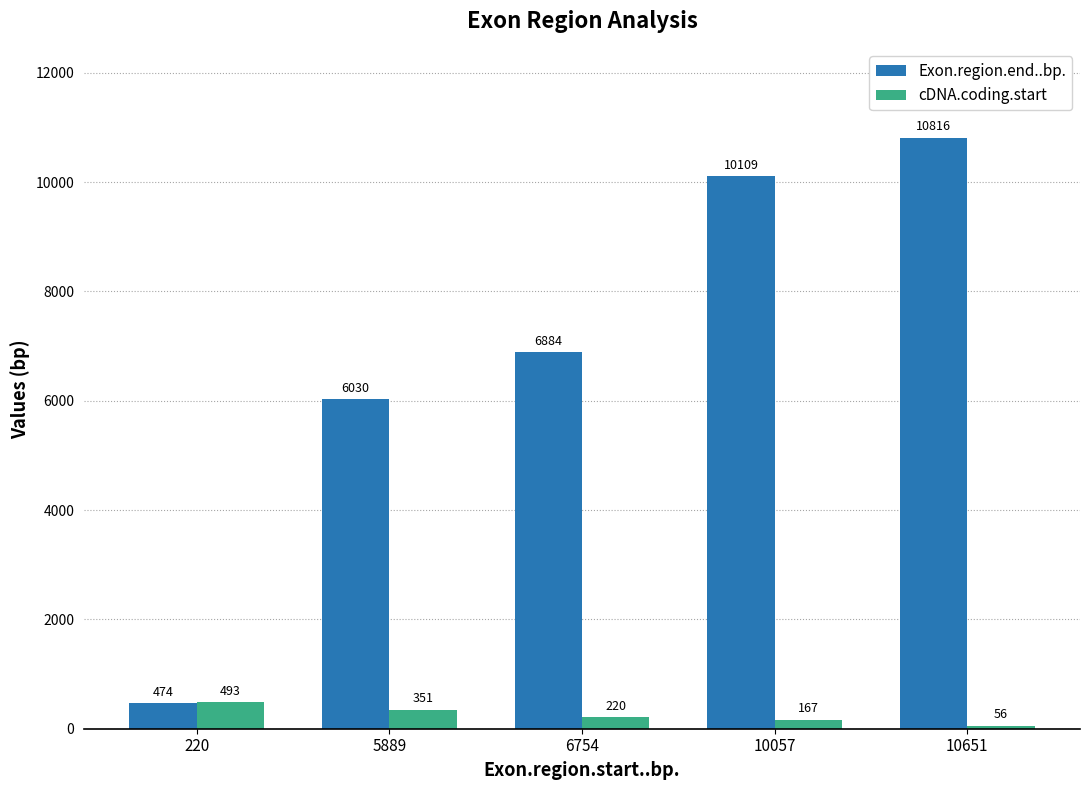

At which category is the sum across all series the highest?

10651